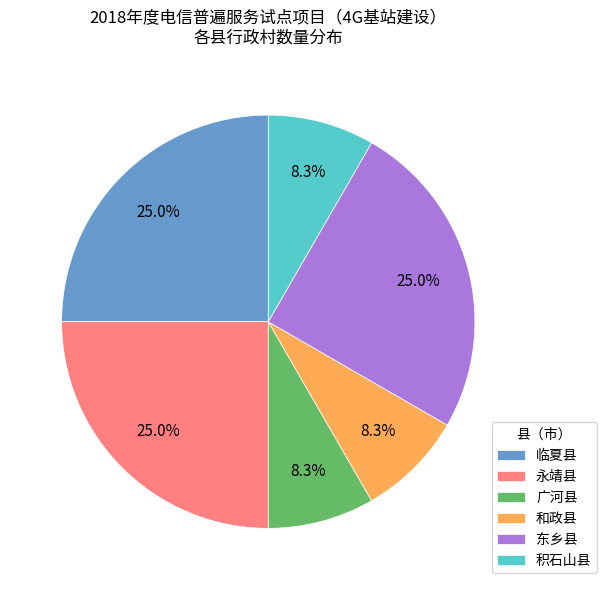

To the nearest percent, what percentage of the pie is 临夏县?

25%